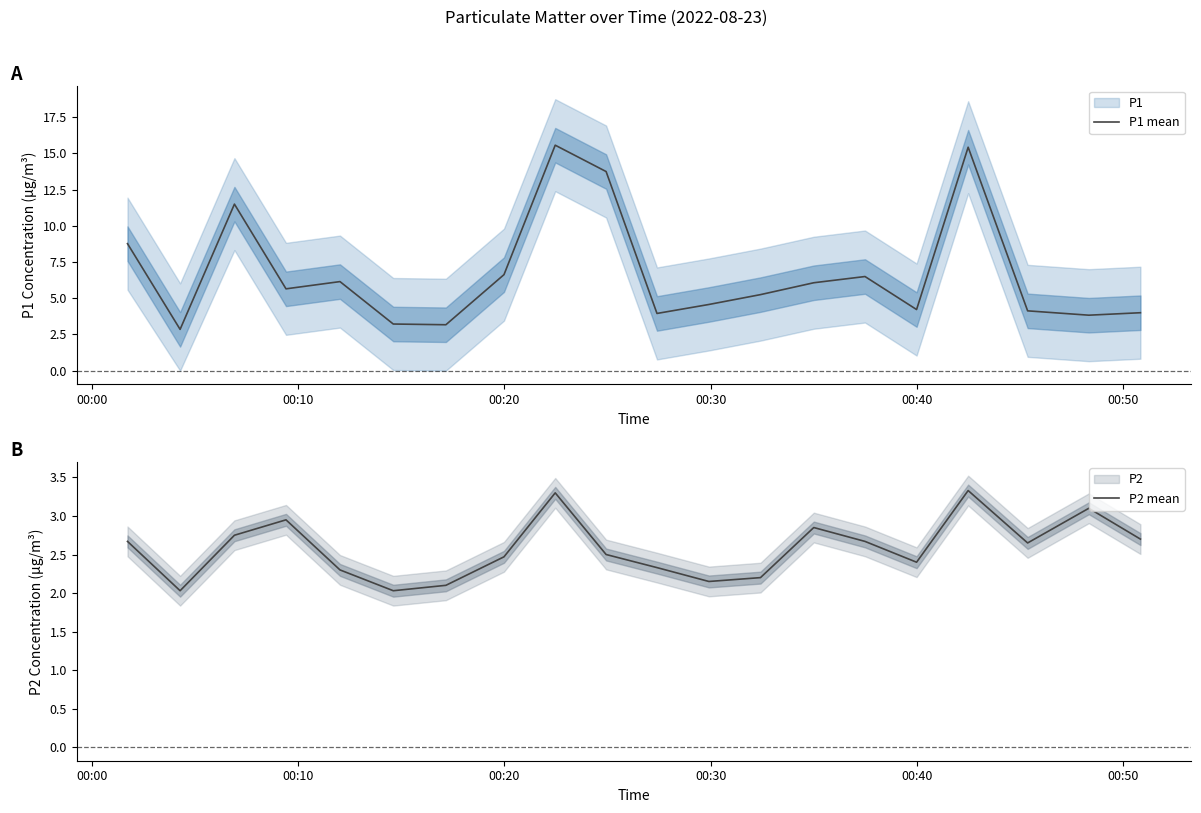

What is the maximum value for P1 mean?

15.6